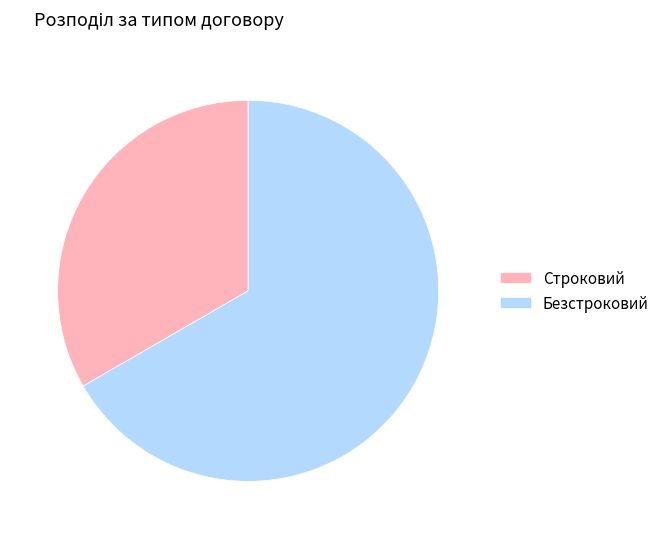

Which category accounts for the majority?

Безстроковий